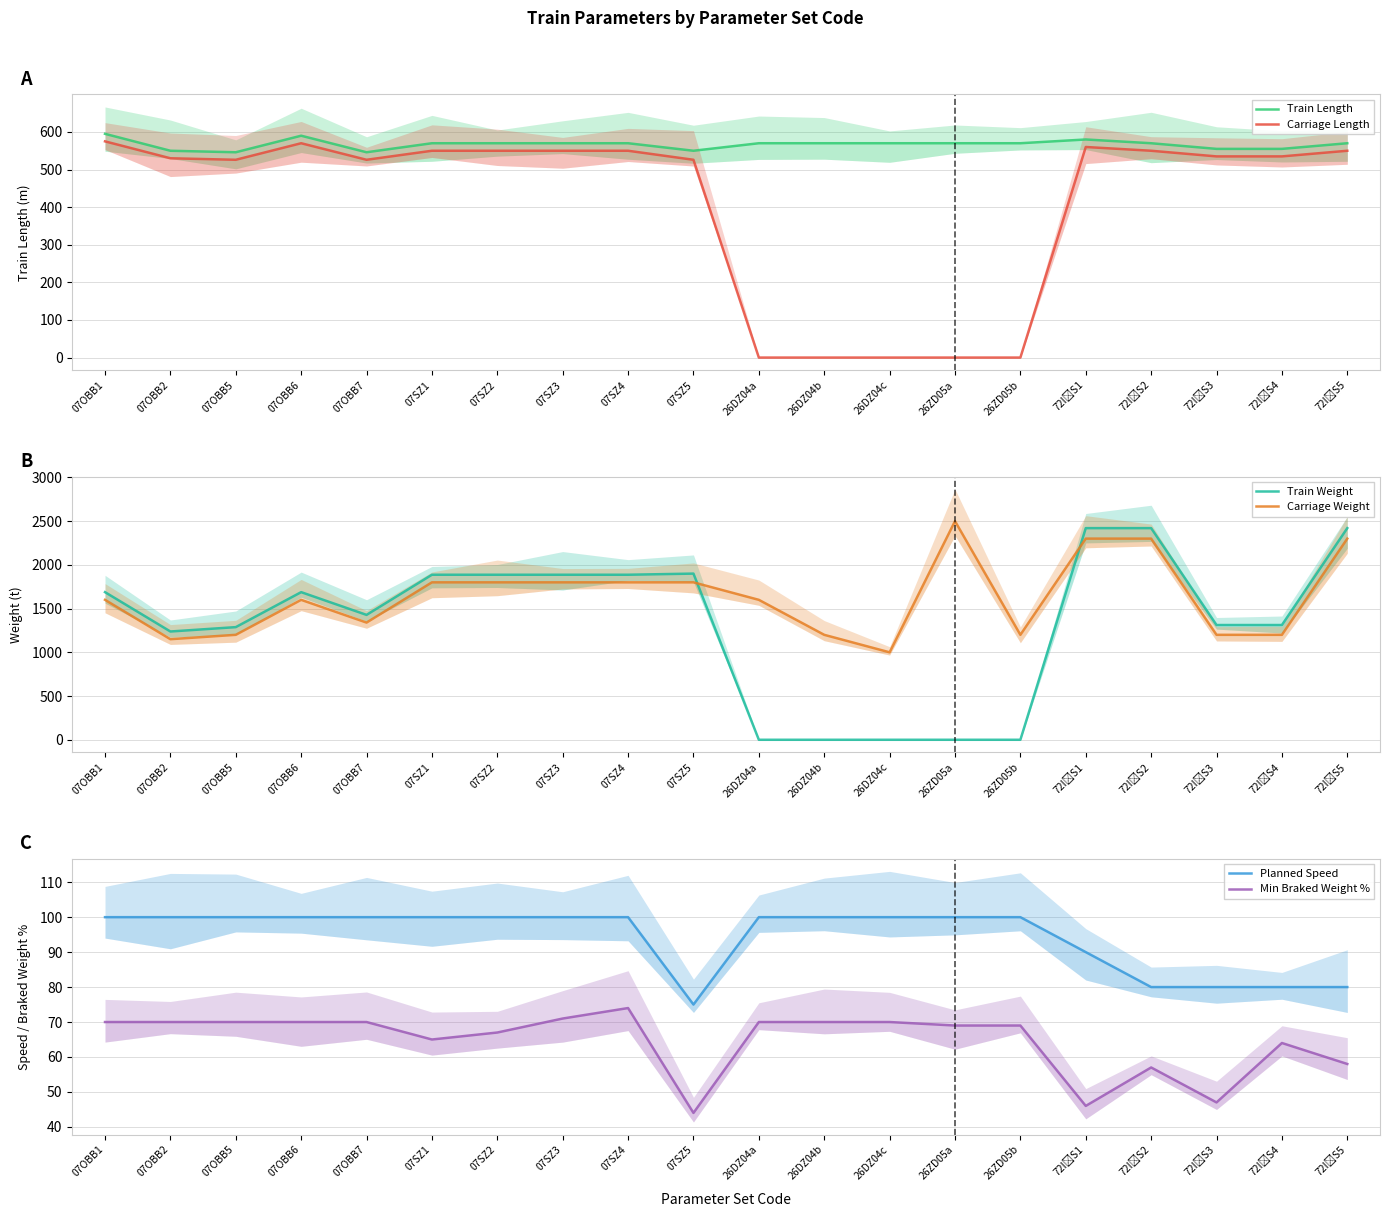

What is the approximate value of Carriage Weight at 07SZ5, to the nearest 100?

1800